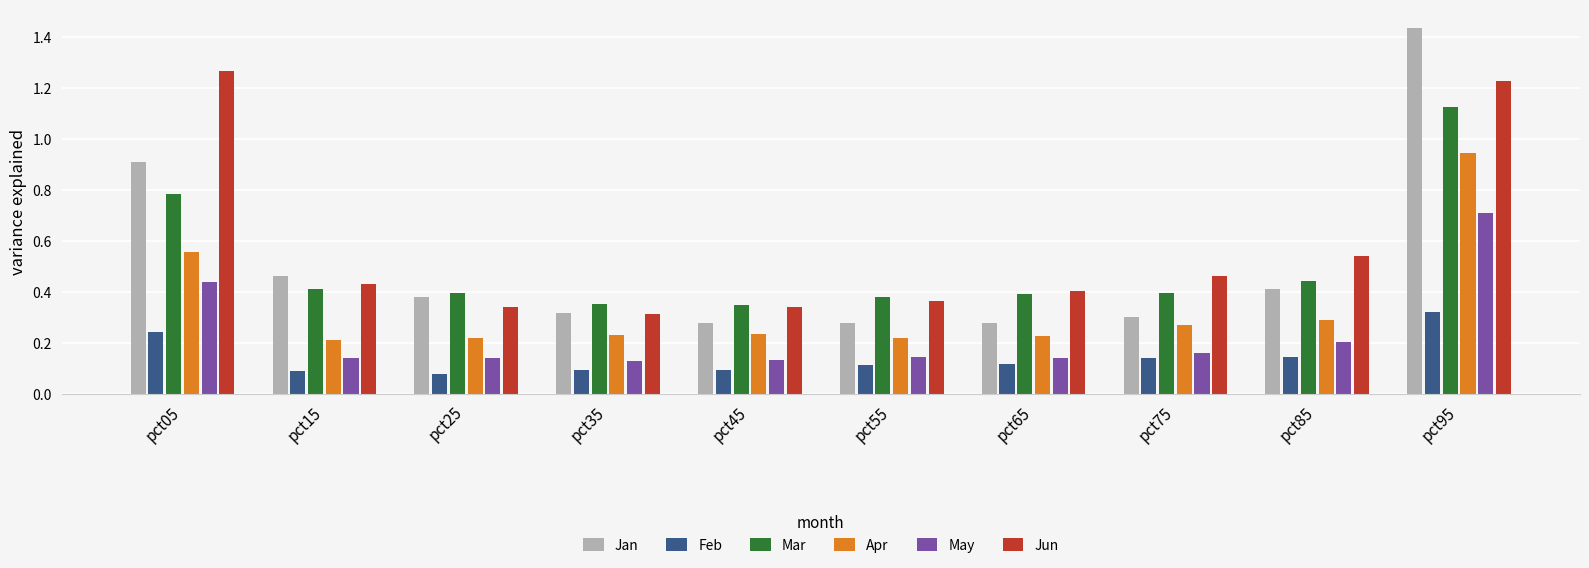

What is the sum of all May values?

2.4